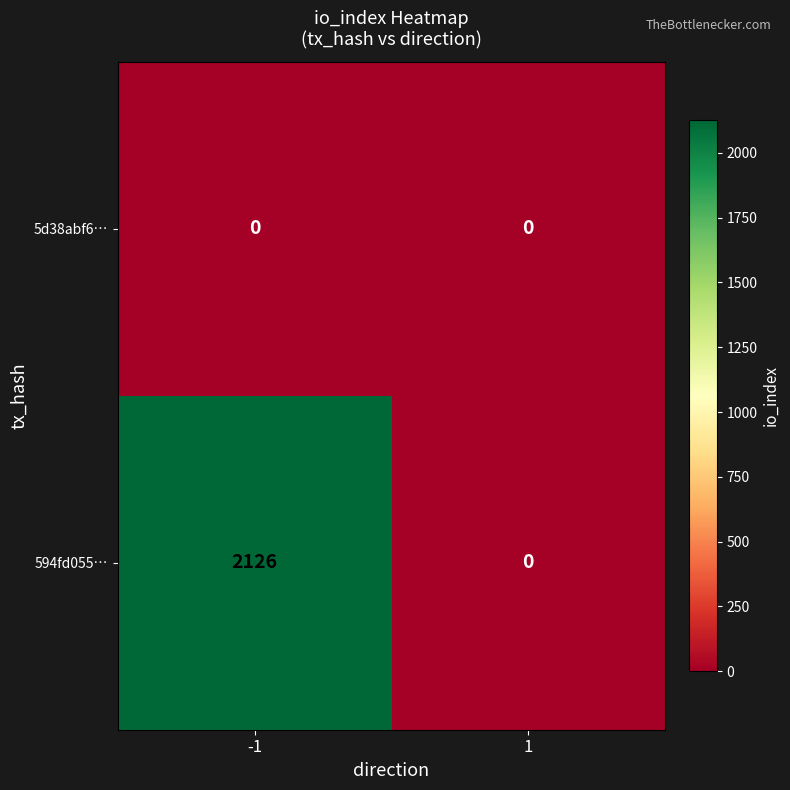

Which series has the widest spread of values?

594fd055…